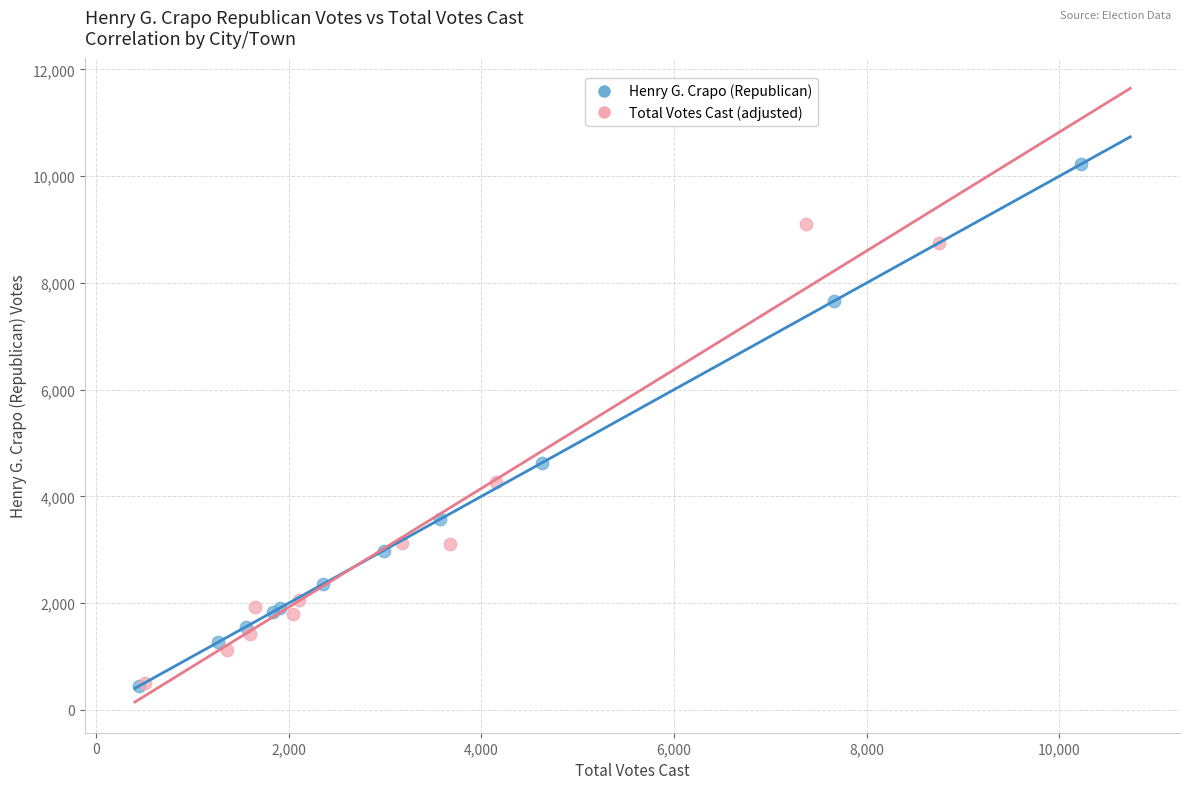

Which series has the largest Y range (max minus min)?

Henry G. Crapo (Republican)